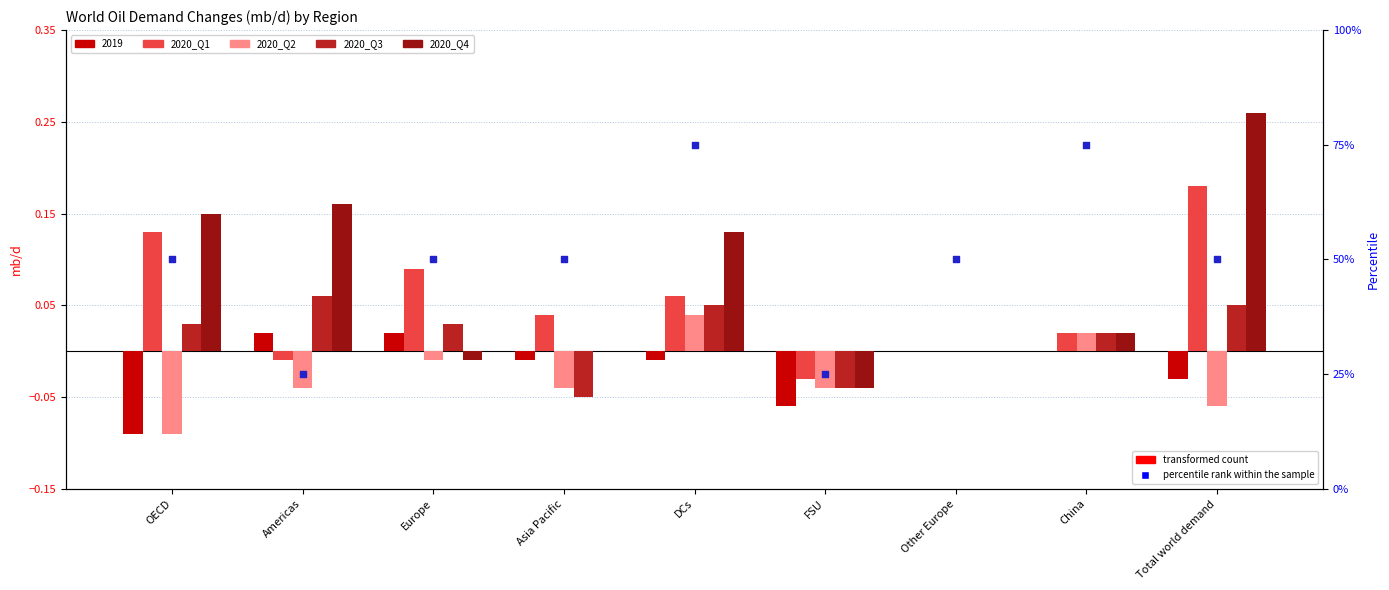

Which series contains the lowest Y value?

2020_Q2